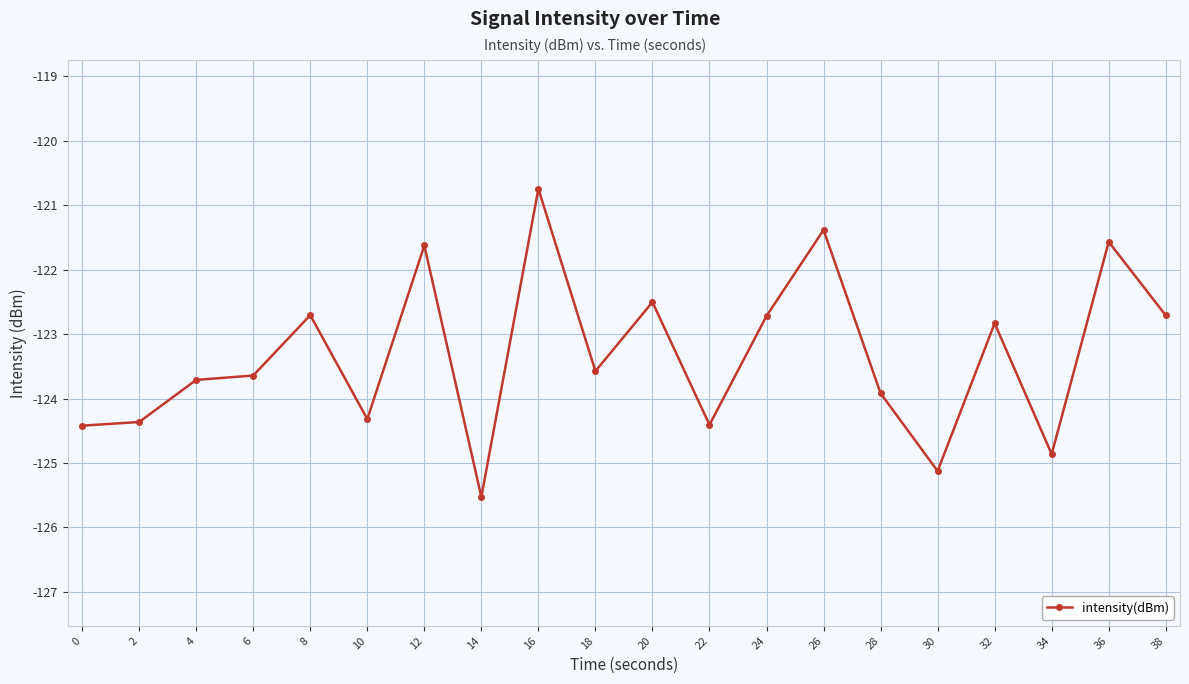

Which label corresponds to the largest value in the chart?

16